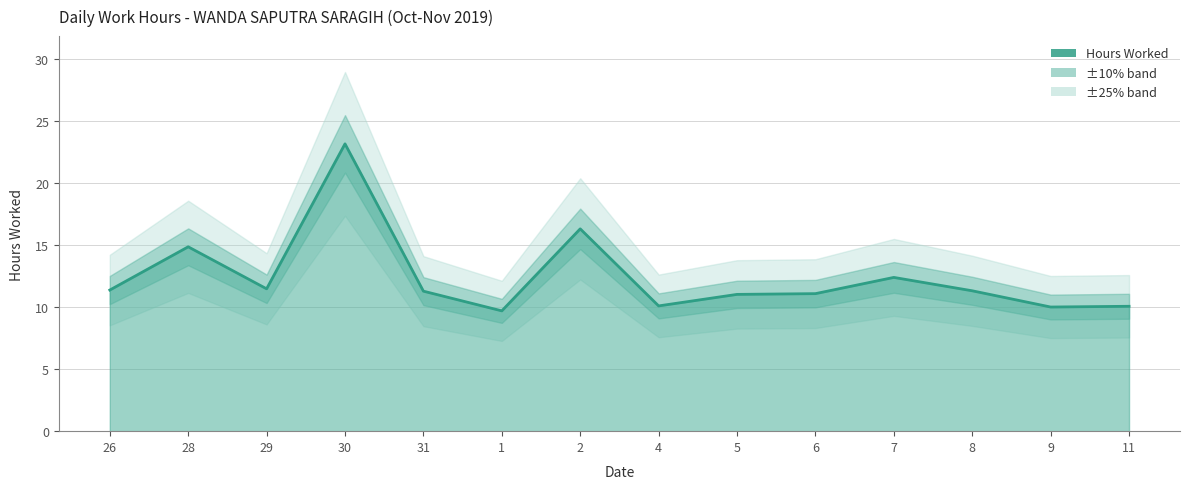

List the labels in order of value, largest first.

30, 2, 28, 7, 29, 26, 8, 31, 6, 5, 4, 11, 9, 1